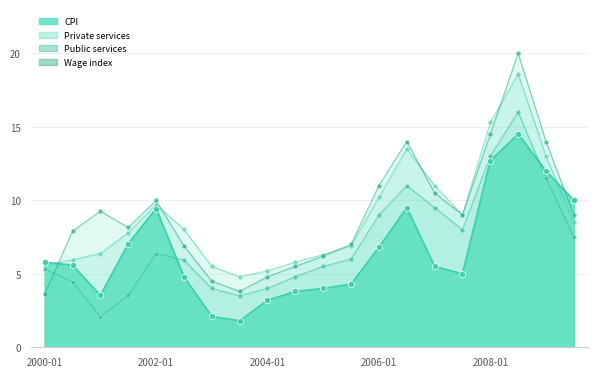

What is the total value across all series at 2002-07?

25.7